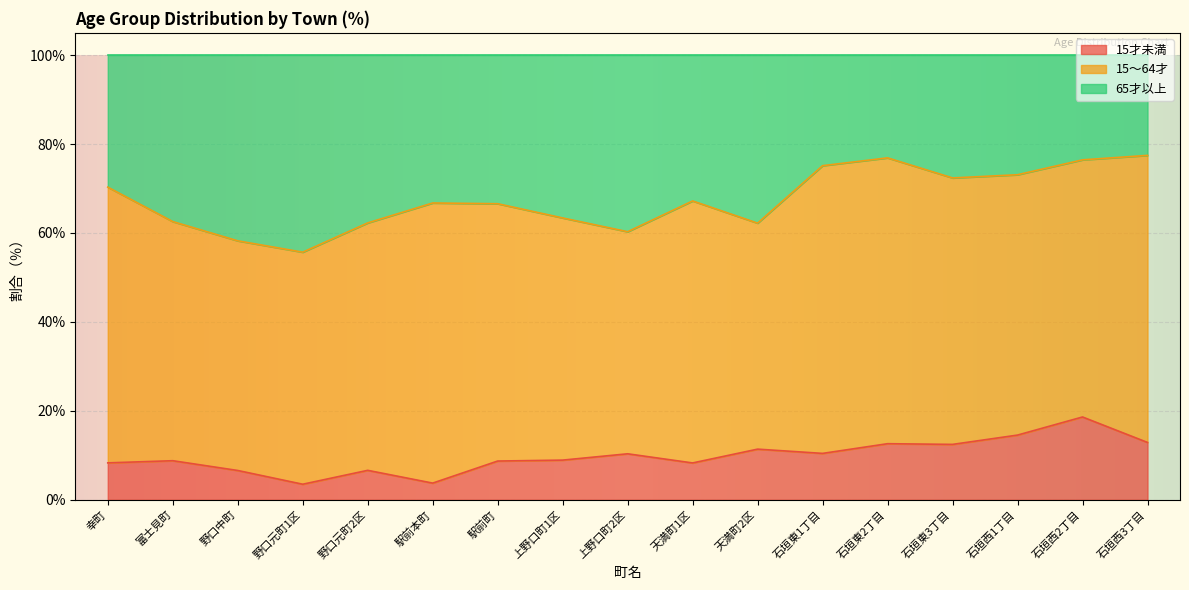

Between 野口元町1区 and 野口中町, which is larger?

野口中町